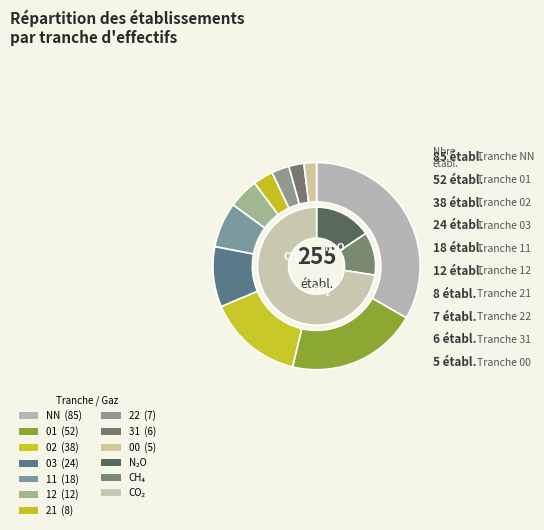

Which has a higher value, 11 or 01?

01